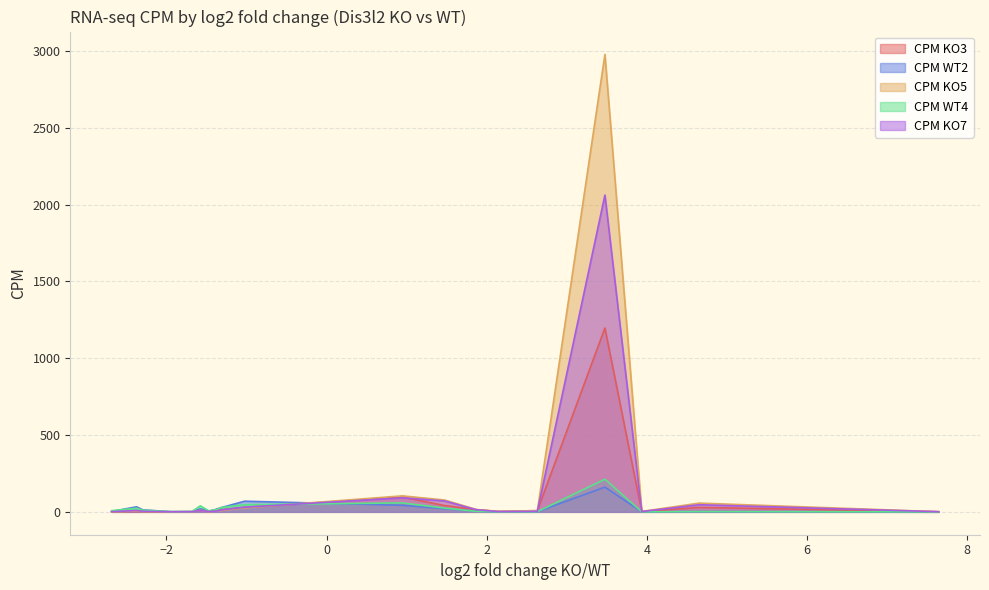

Which series has the widest spread of values?

CPM KO5